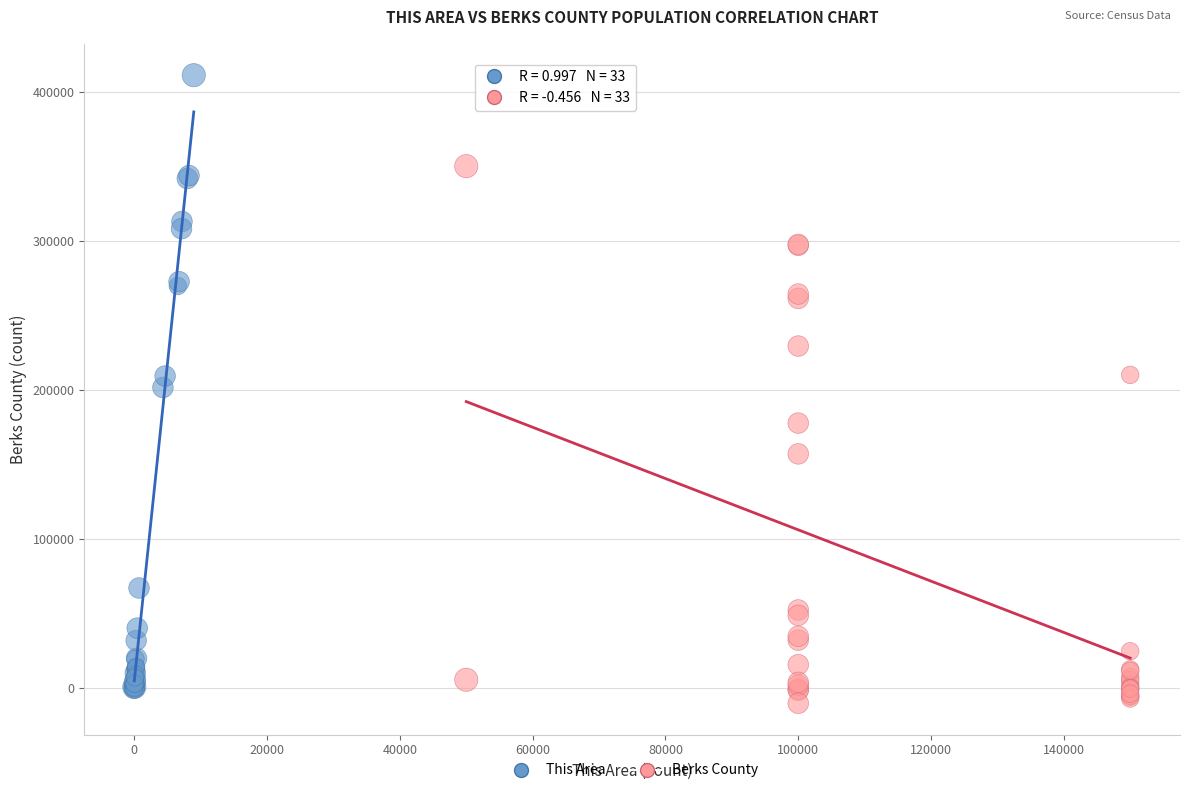

Which series reaches the maximum Y coordinate?

This Area